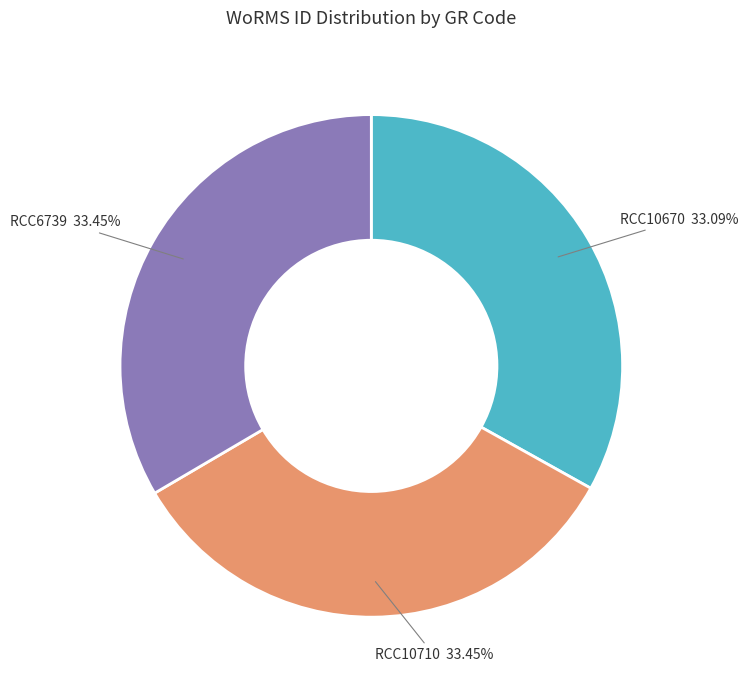

Is RCC6739 the majority of the pie?

No